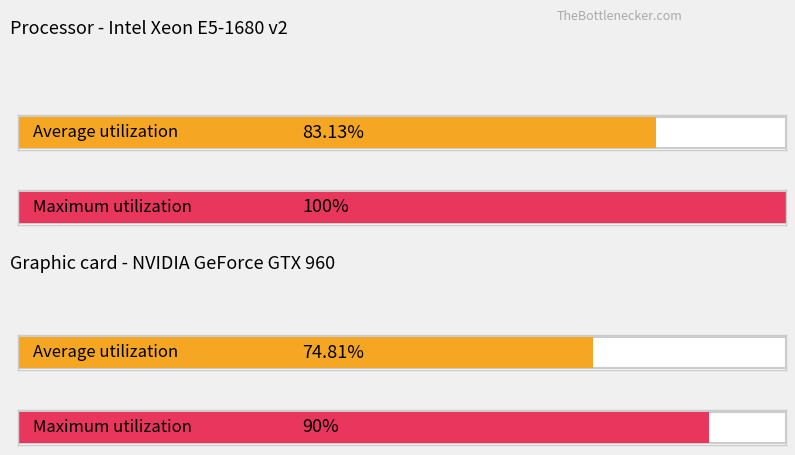

Is it true that Maximum utilization equals 9.7 at SDS_P1?

False